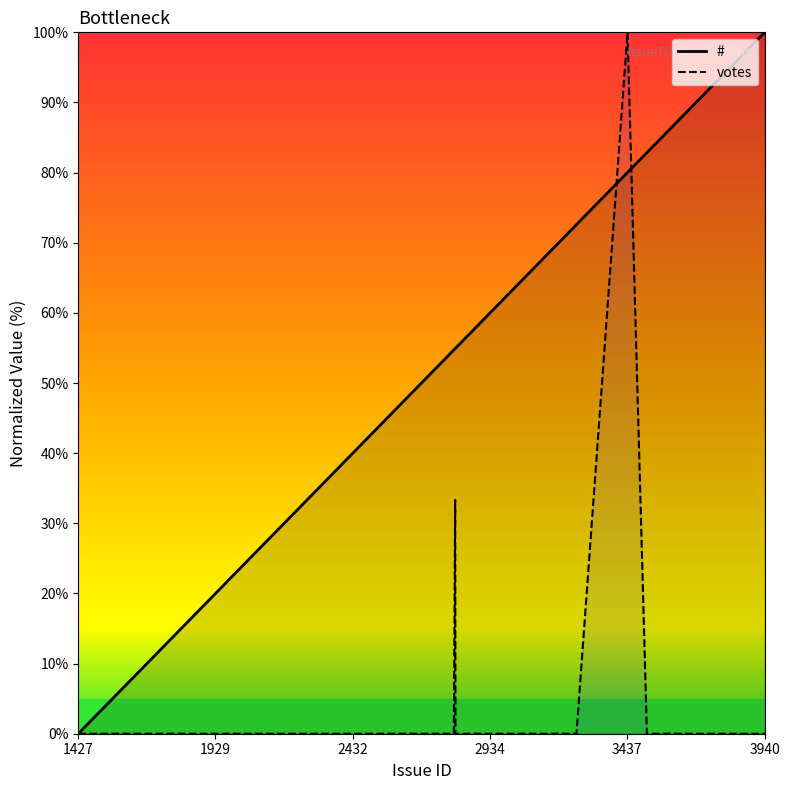

The # series shows 100.0 at 3940. True or false?

True